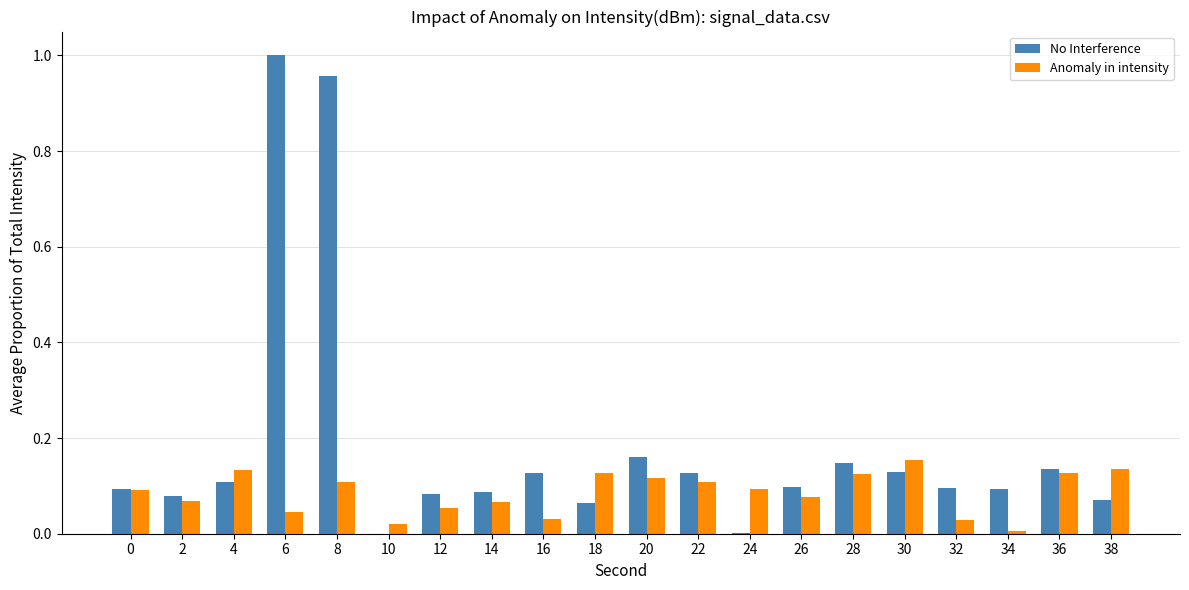

At which label does No Interference reach its peak?

6